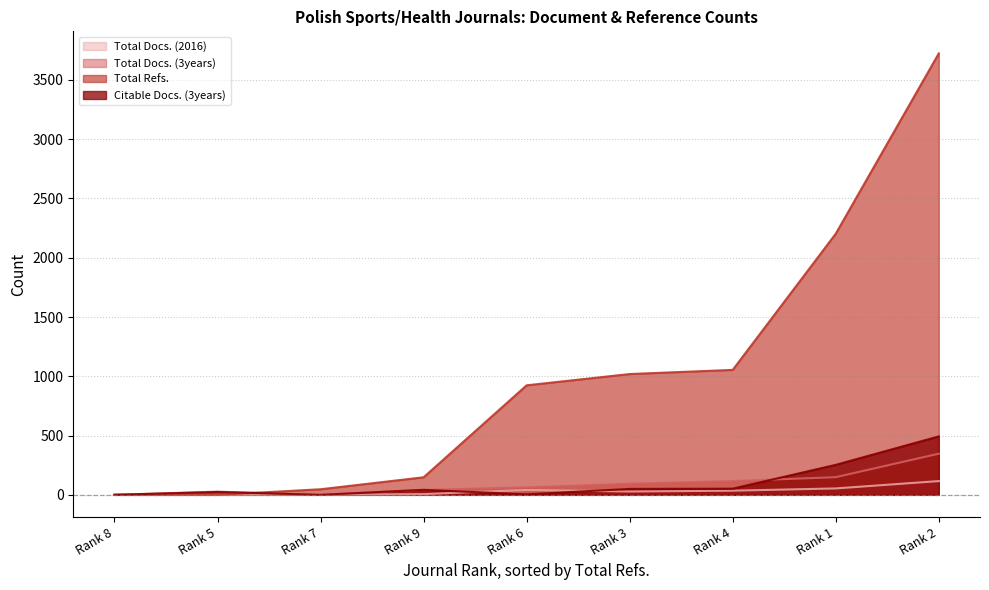

Is it true that Total Docs. (3years) equals 158 at Rank 4?

False